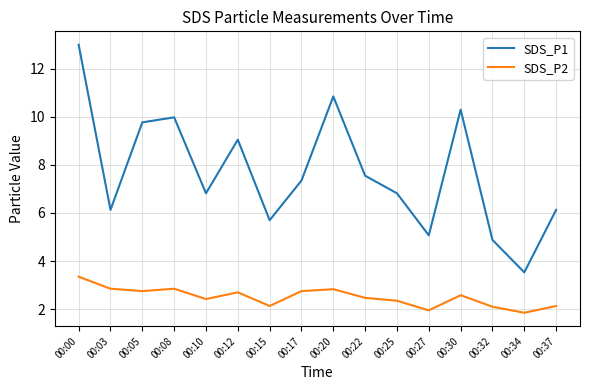

What is the difference between the SDS_P2 values at 00:34 and 00:30?

0.7